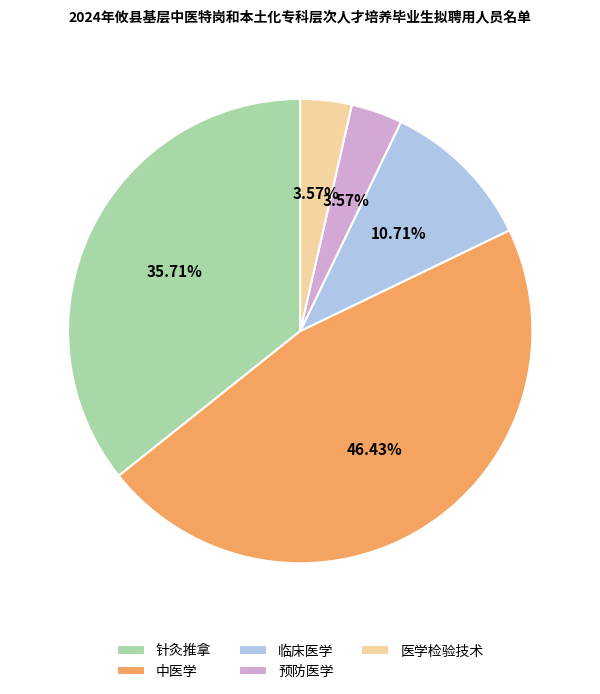

Does any single category account for the majority?

No